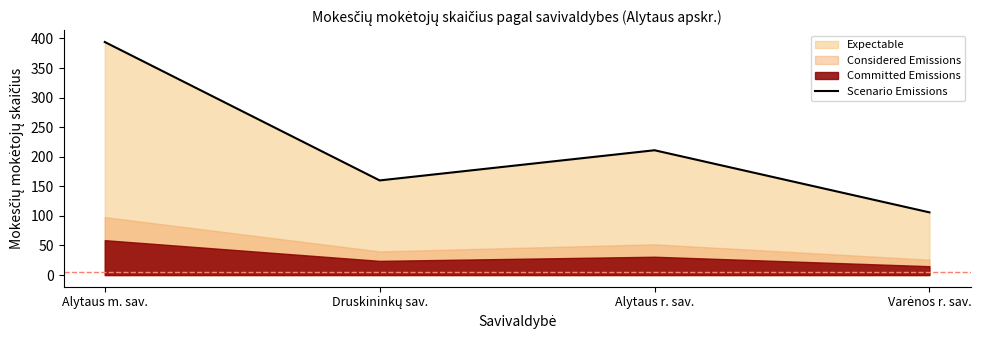

What is the label of the 3rd point from the right?

Druskininkų sav.